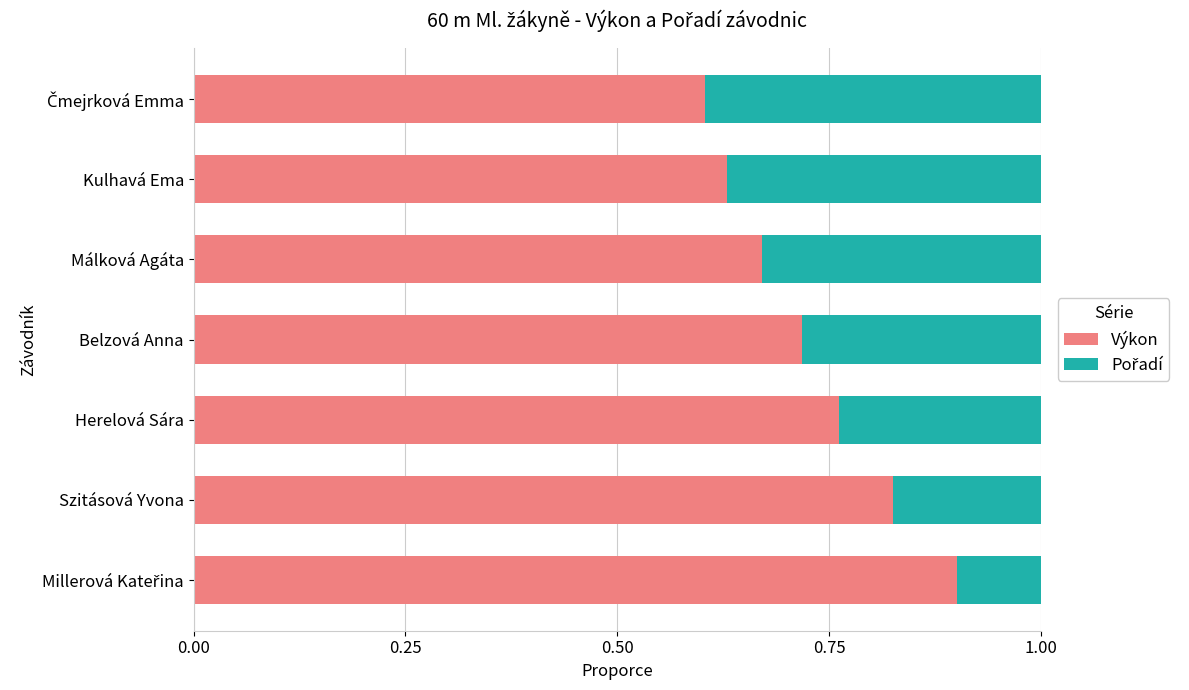

The Výkon series shows 1.1 at Herelová Sára. True or false?

False